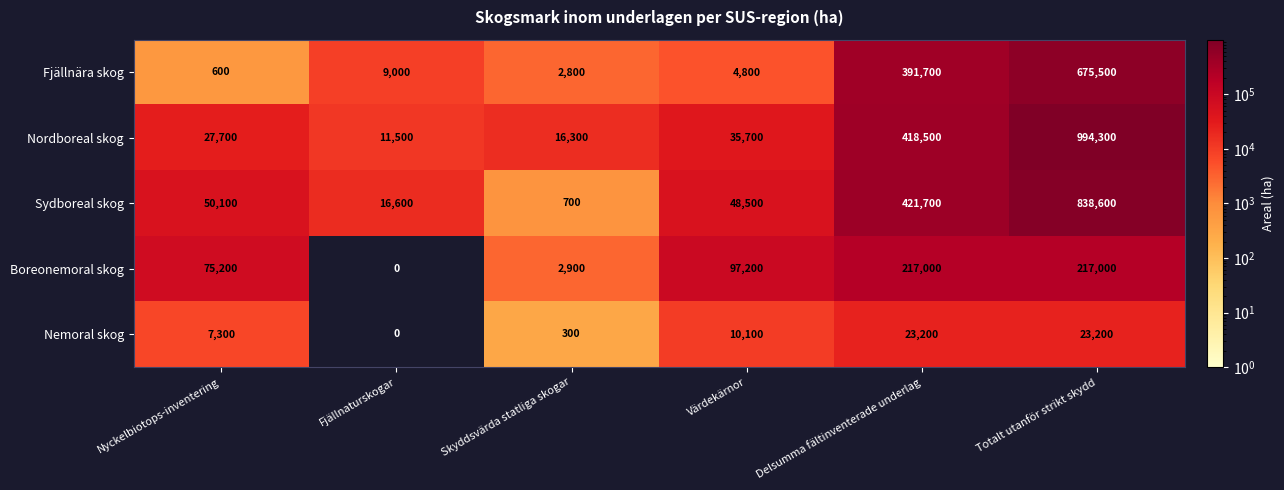

What is the difference between the highest and lowest values at Värdekärnor?

92400